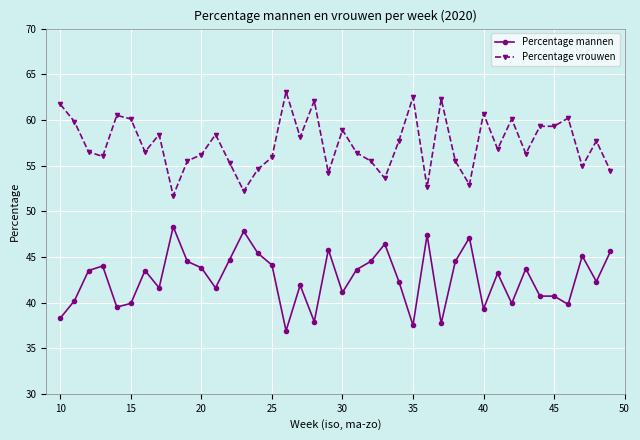

How many lines are shown in the chart?

2